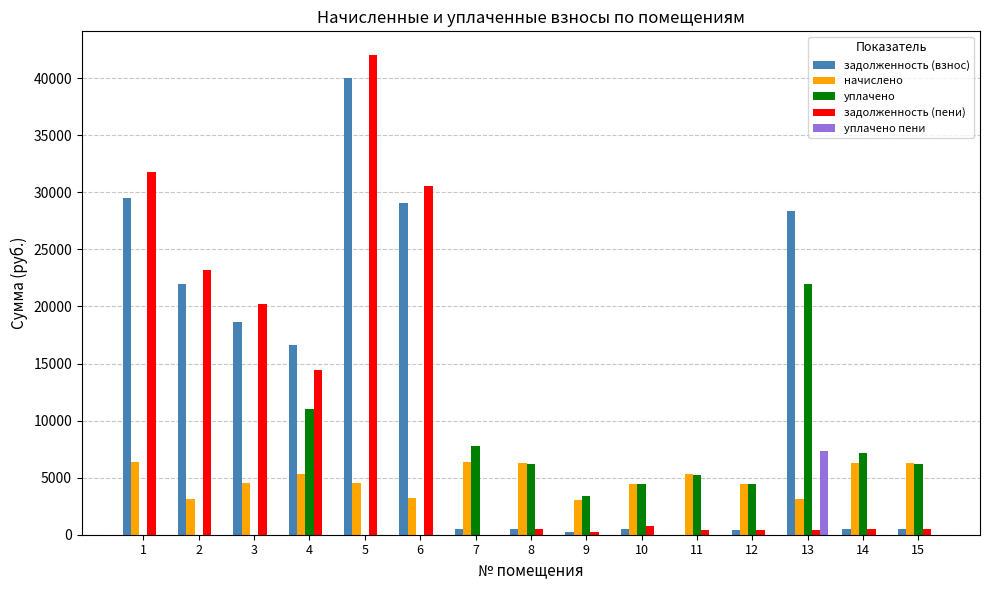

What is the difference between the уплачено values at 7 and 13?

14185.6